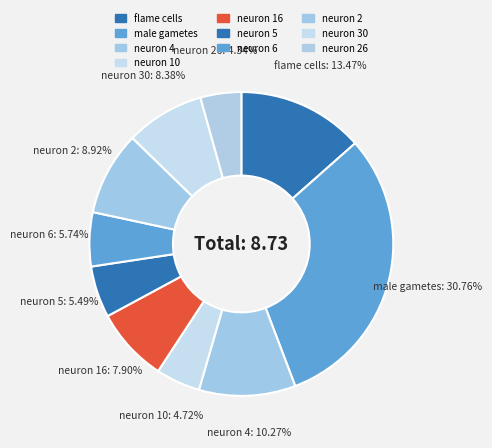

To the nearest percent, what is the difference between the largest and smallest slice percentages?

26%